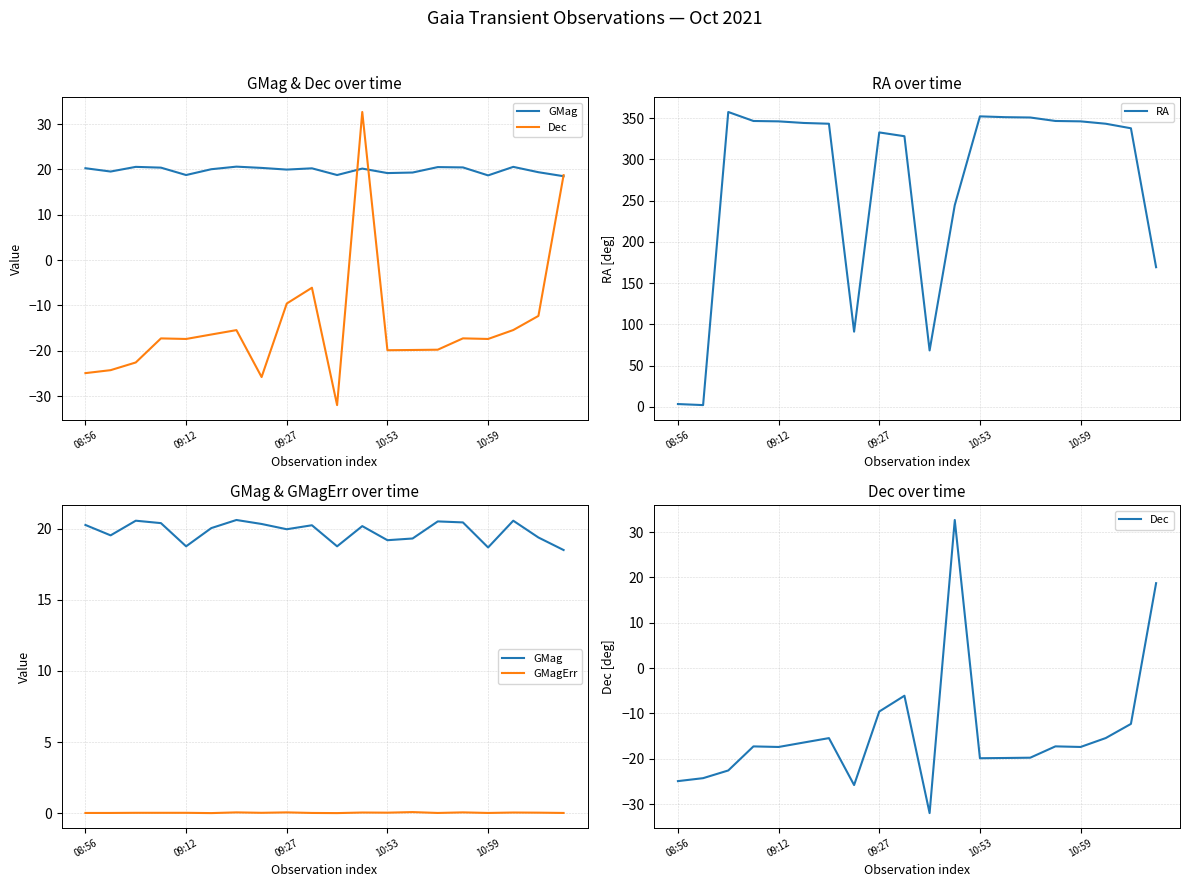

What is the difference between the second highest and second lowest values in the RA series?

348.8